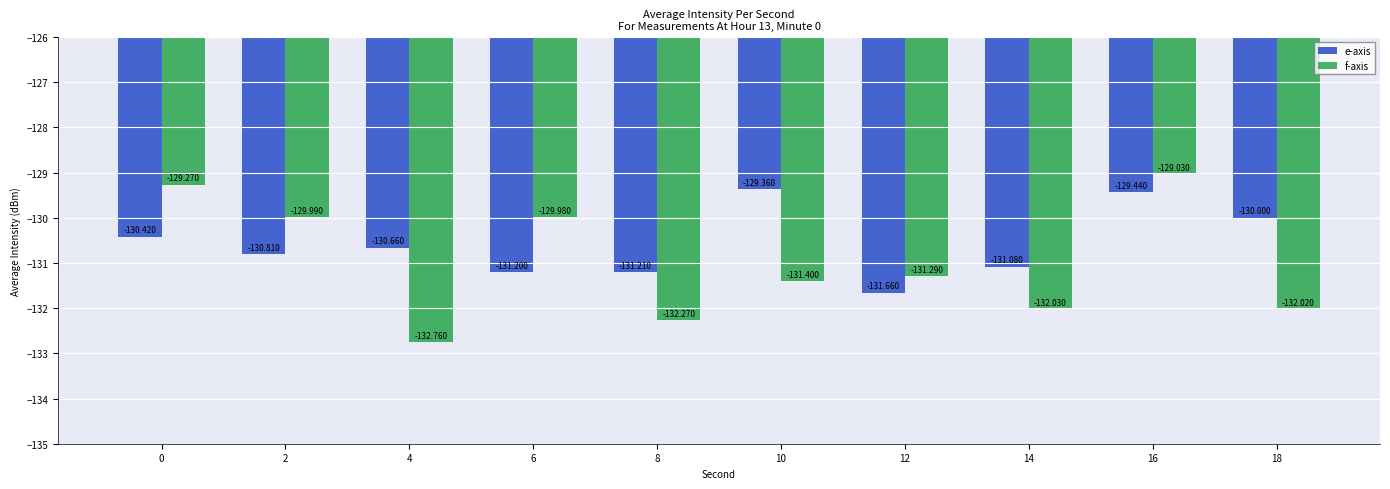

What is the sum of all e-axis values?

-1305.8